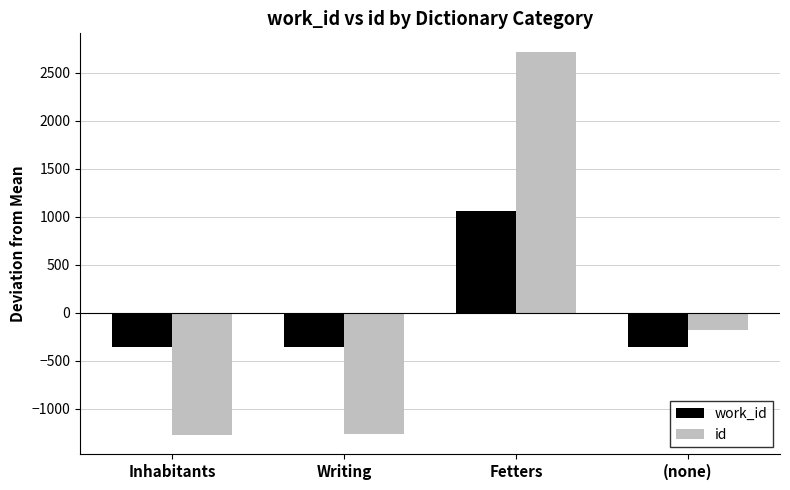

What is the label of the 3rd bar from the left?

Fetters